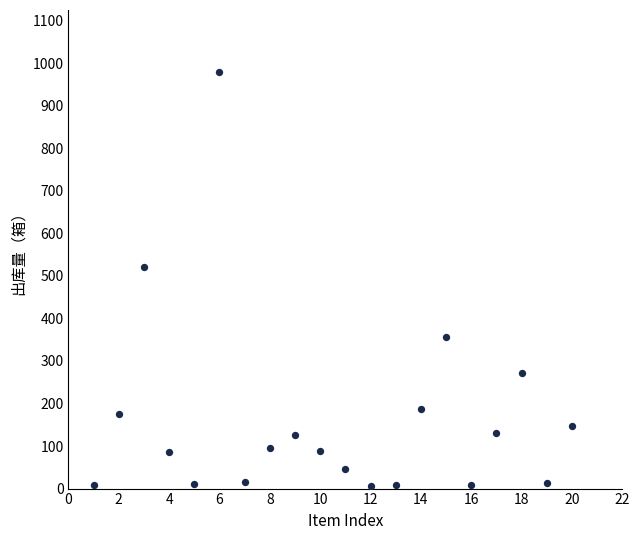

What is the range of Y values (max minus min)?

971